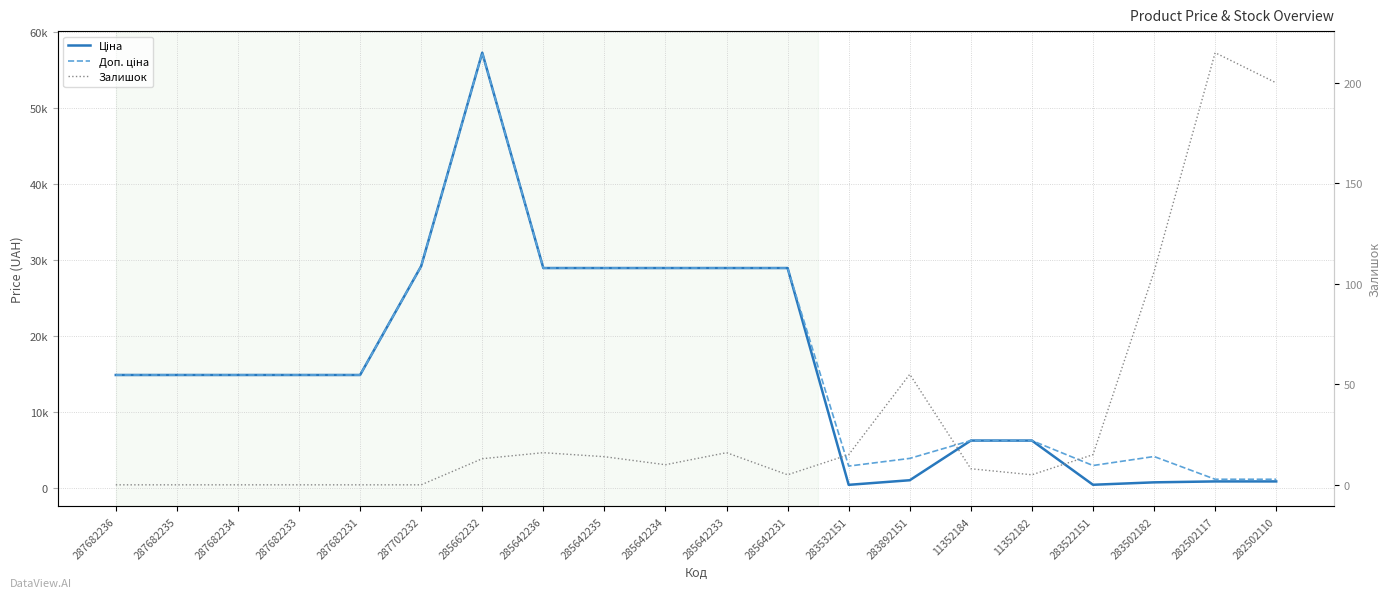

Is the value of Доп. ціна at 287702232 greater than the value of Залишок at 285642231?

Yes